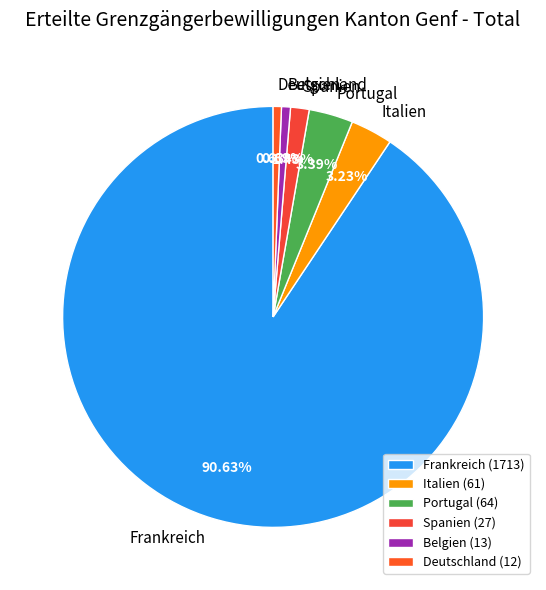

Which has a higher value, Spanien or Belgien?

Spanien